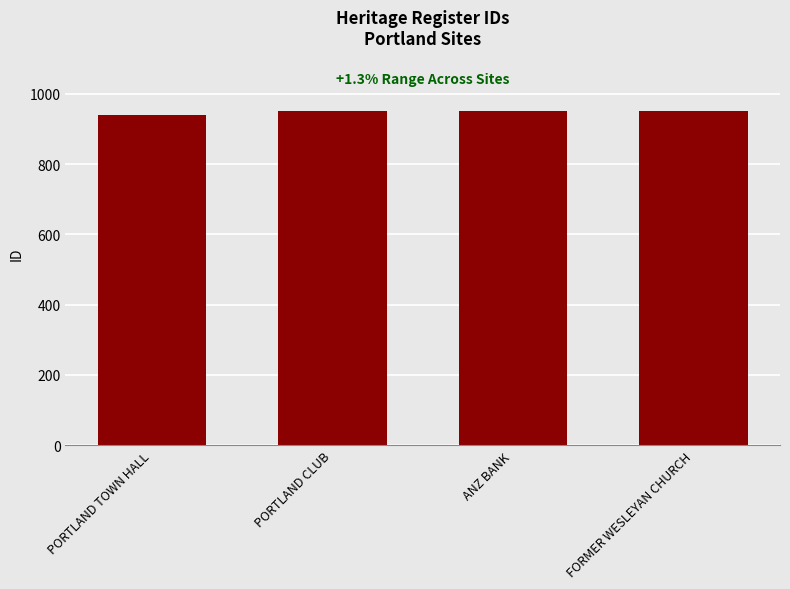

At which category does the chart reach its minimum across all series?

PORTLAND TOWN HALL